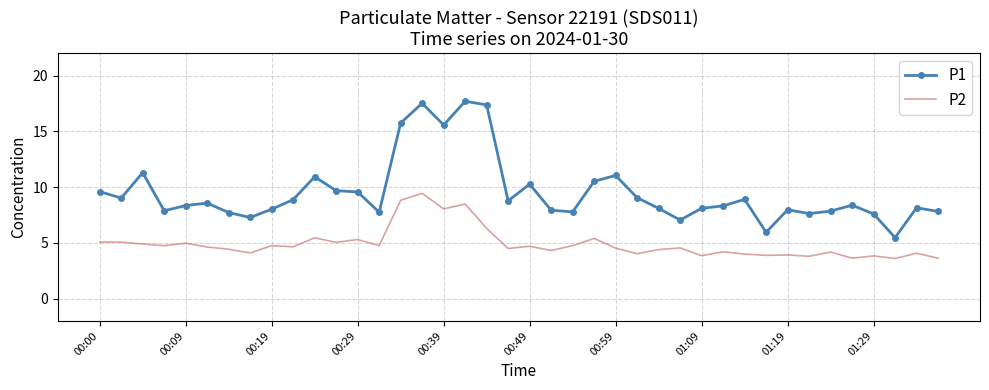

What is the difference between the maximum and minimum values in the P1 series?

12.2